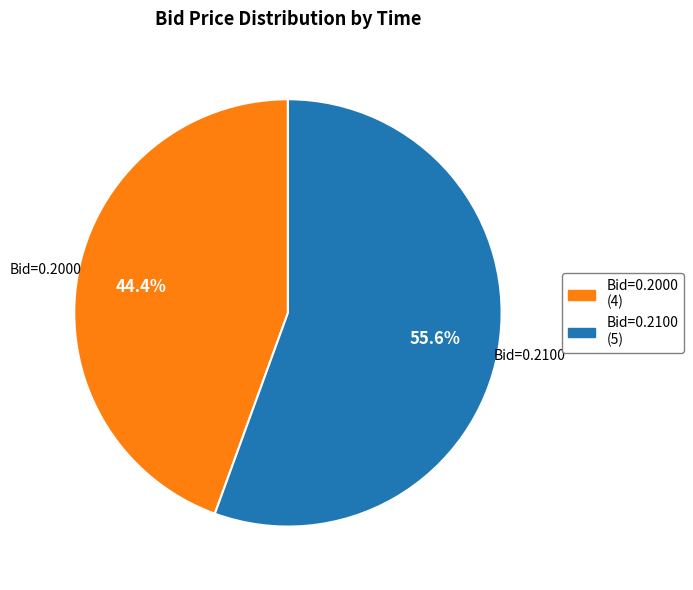

Which slice is the largest?

Bid=0.2100 (5)